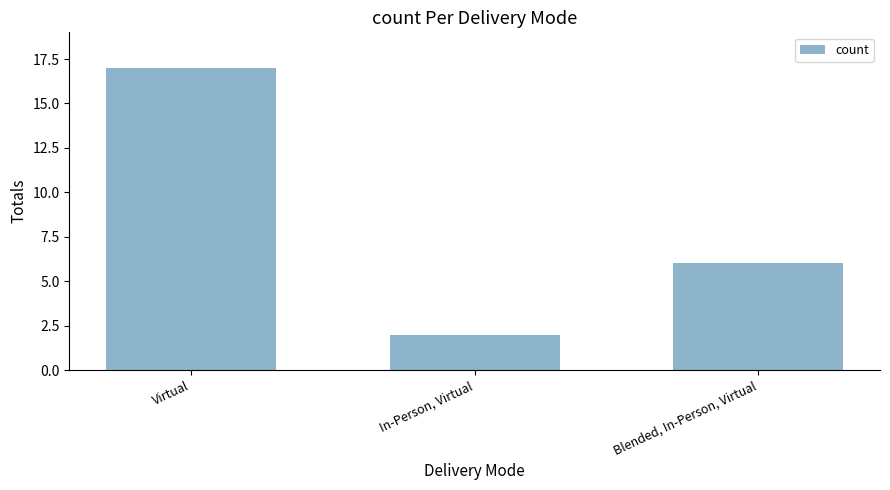

Does the chart contain stacked bars?

No